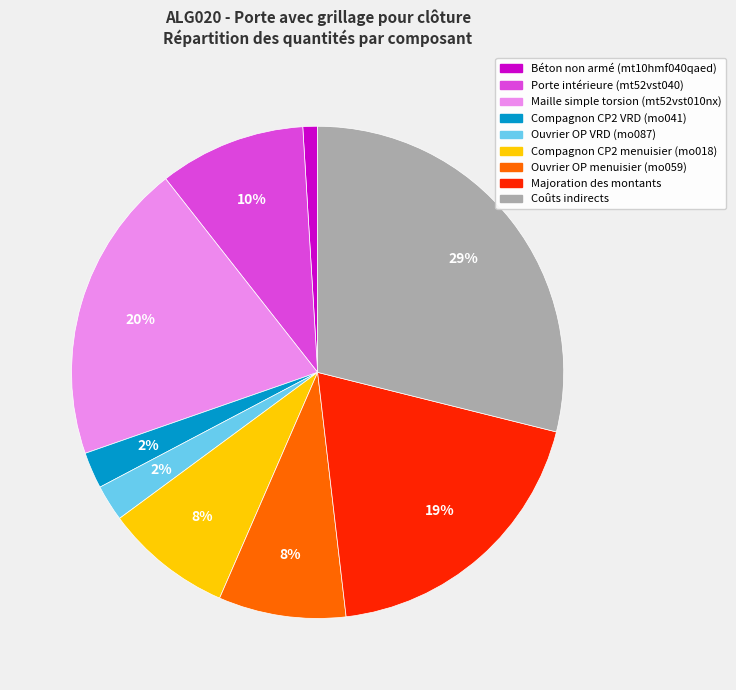

To the nearest percent, what is the average slice percentage?

11%